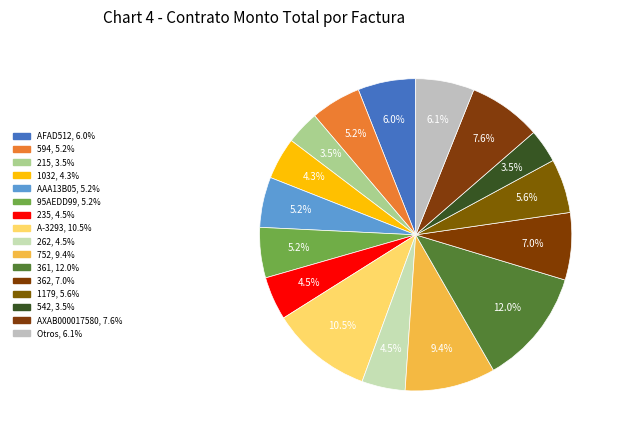

Count the number of slices in the pie.

16